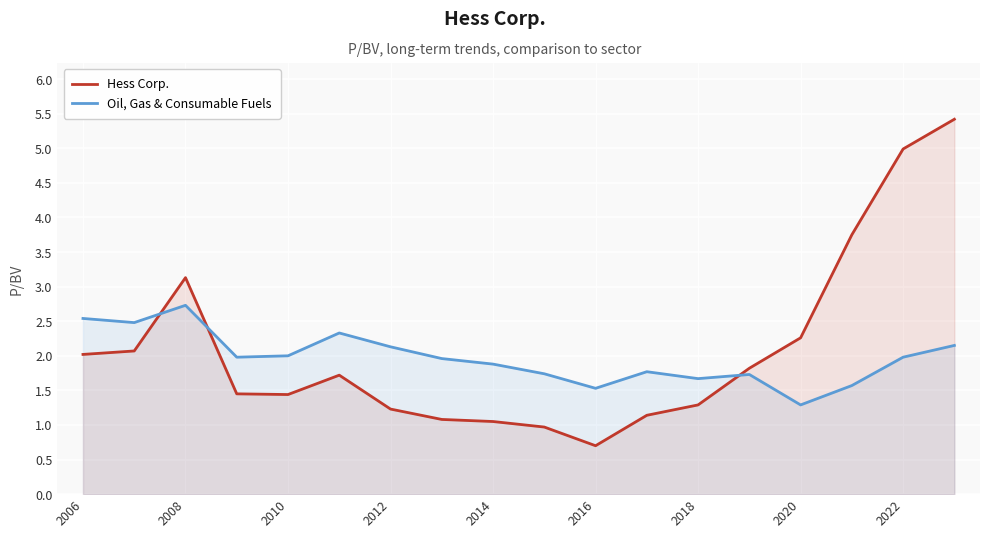

True or false: Hess Corp. and Oil, Gas & Consumable Fuels intersect in this chart.

True